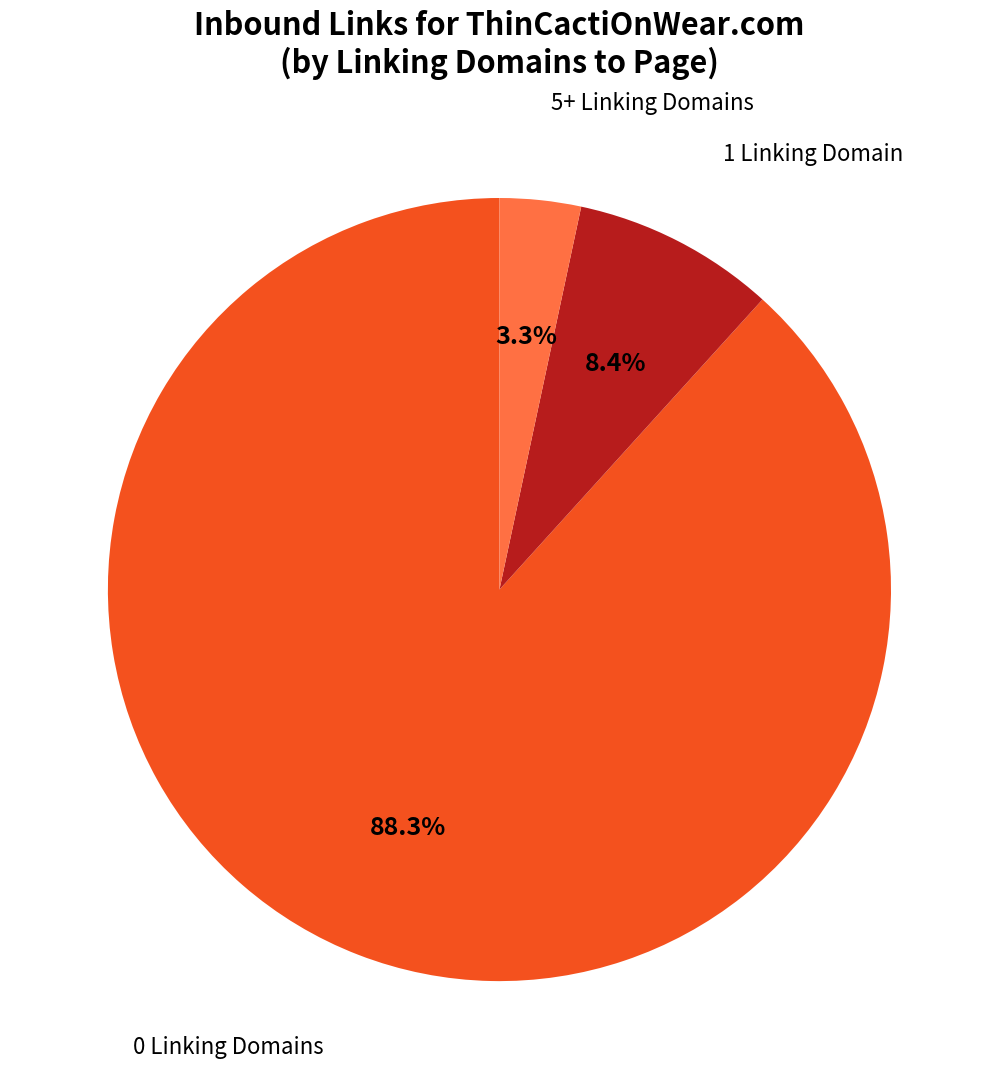

Rank the categories by value from lowest to highest.

5+ Linking Domains, 1 Linking Domain, 0 Linking Domains